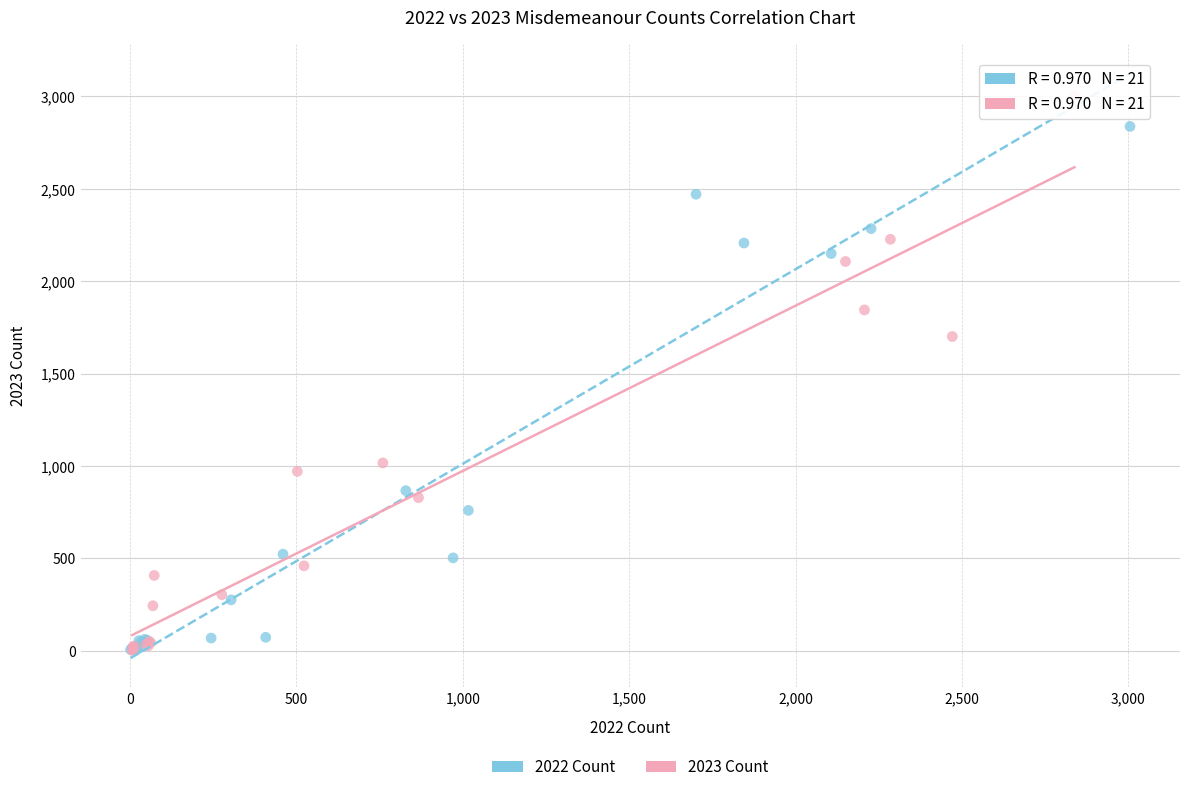

What are all the series names shown in the legend?

2022 Count, 2023 Count